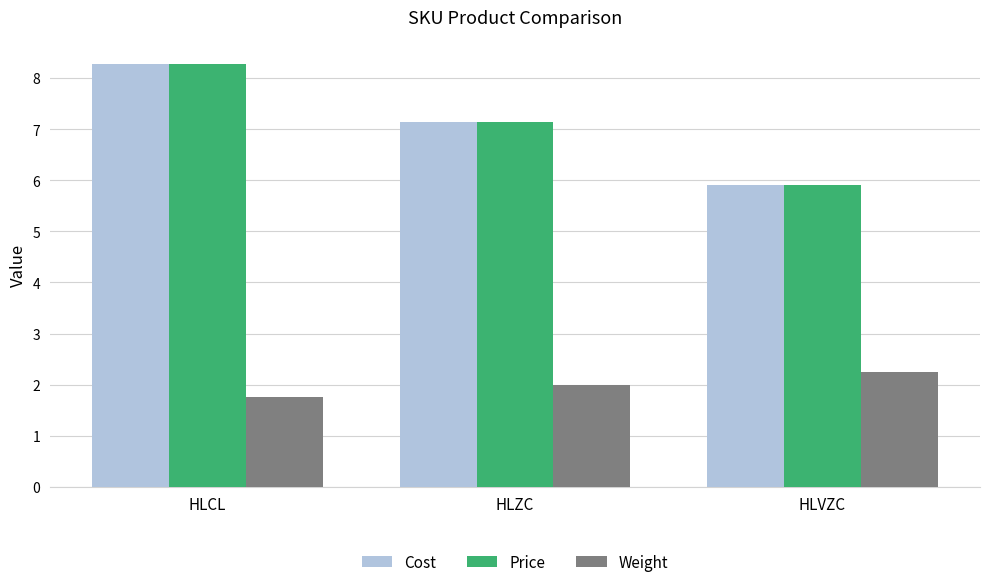

What is the difference between the maximum and minimum values in the Cost series?

2.4